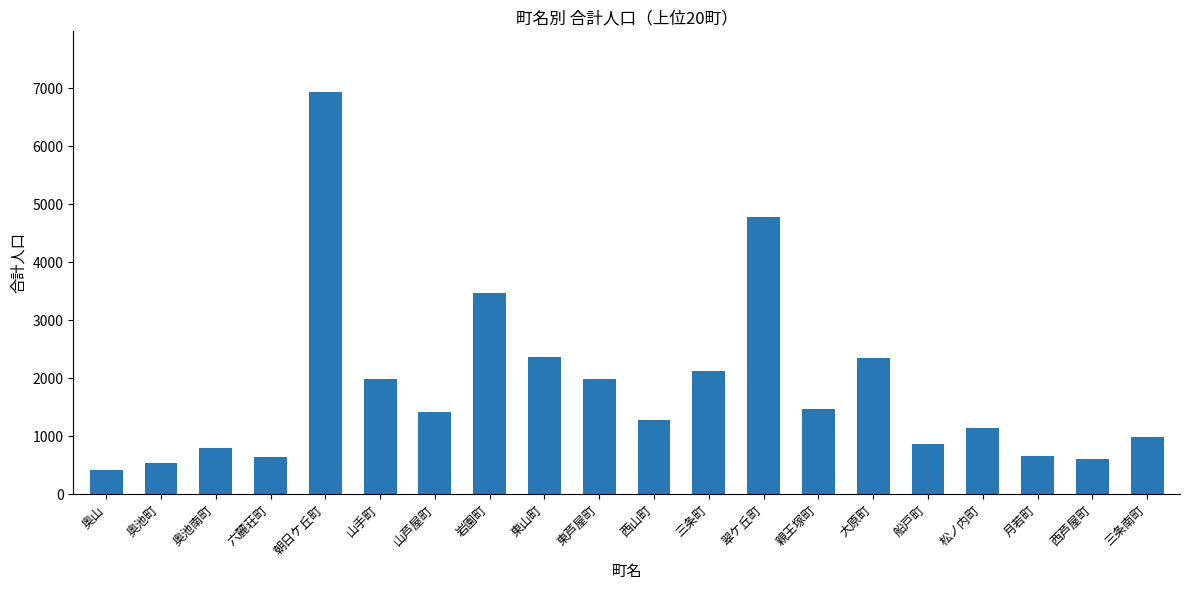

The value at 岩園町 is 3470. True or false?

True